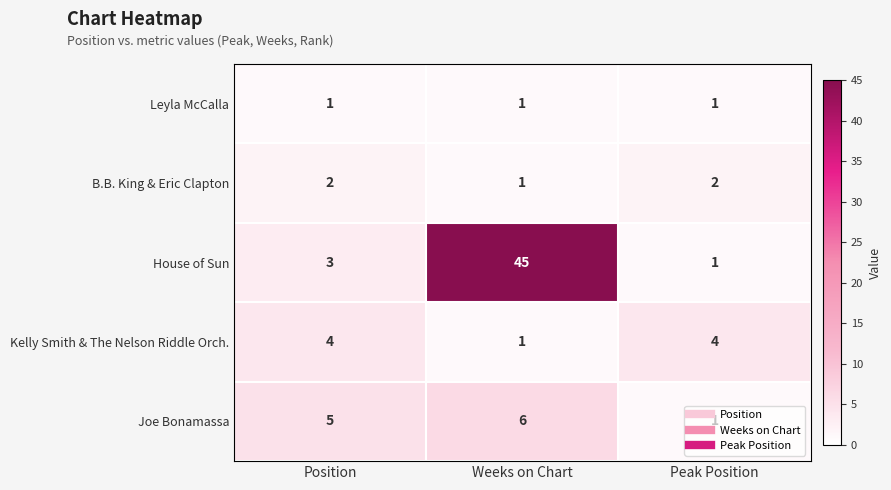

Rank the series by their maximum value, from lowest to highest.

Leyla McCalla, B.B. King & Eric Clapton, Kelly Smith & The Nelson Riddle Orch., Joe Bonamassa, House of Sun